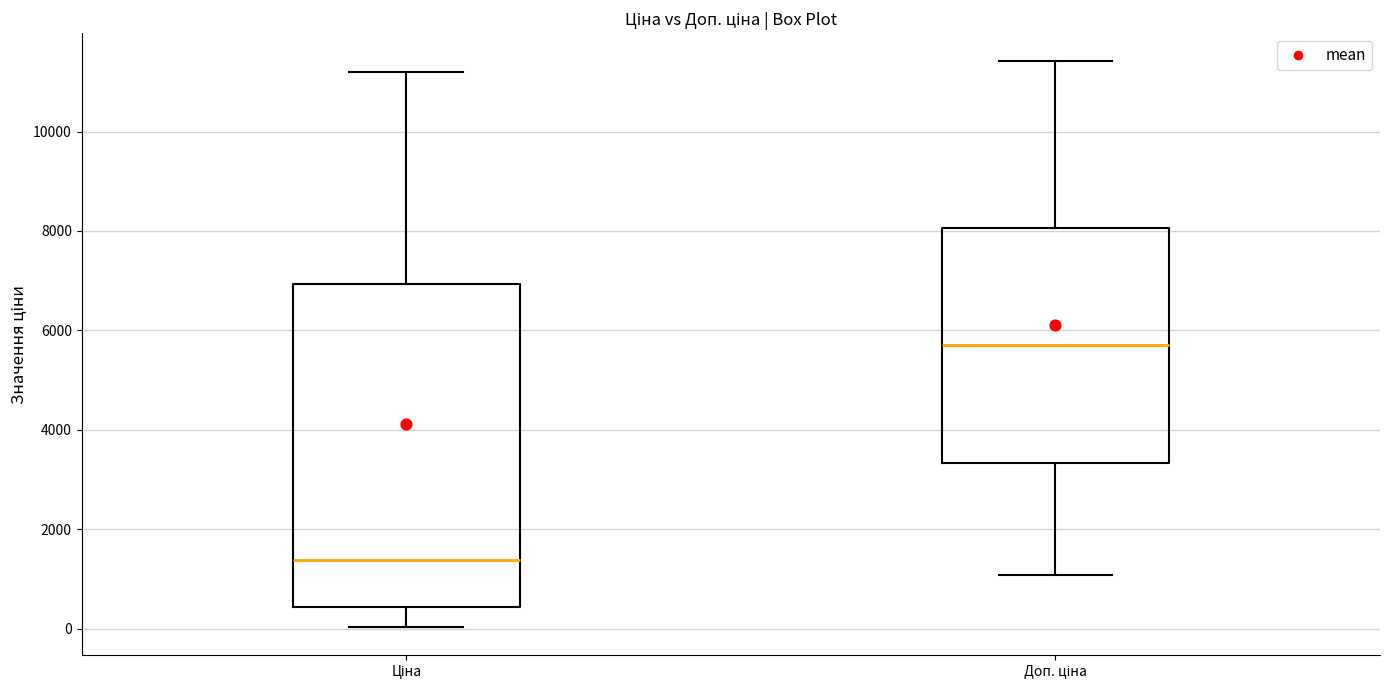

Comparing the boxes themselves (not the whiskers), which one is the tallest?

Ціна